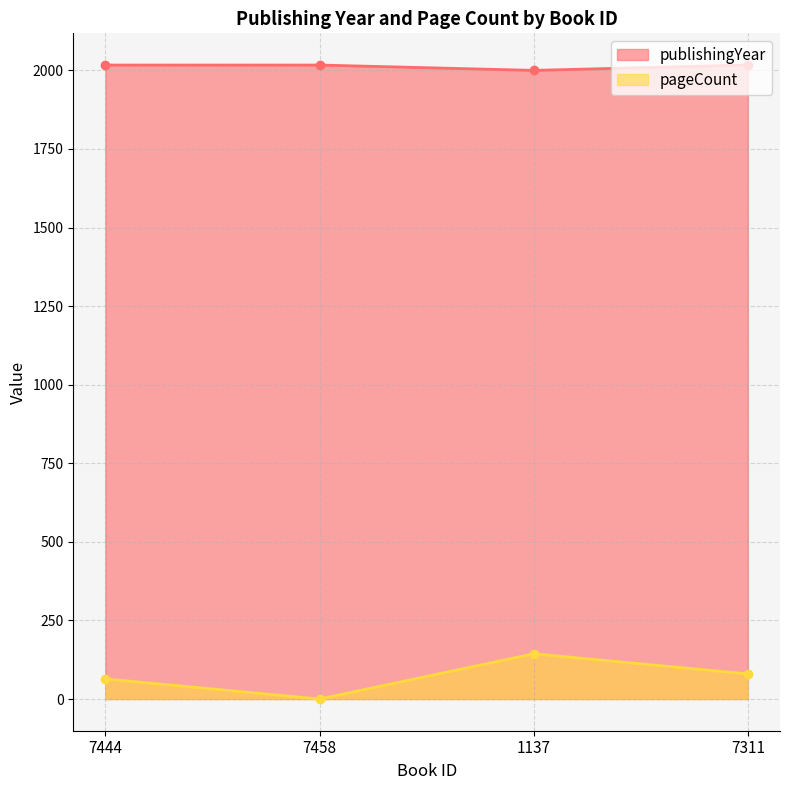

Which series changed the most between 7458 and 7311?

pageCount